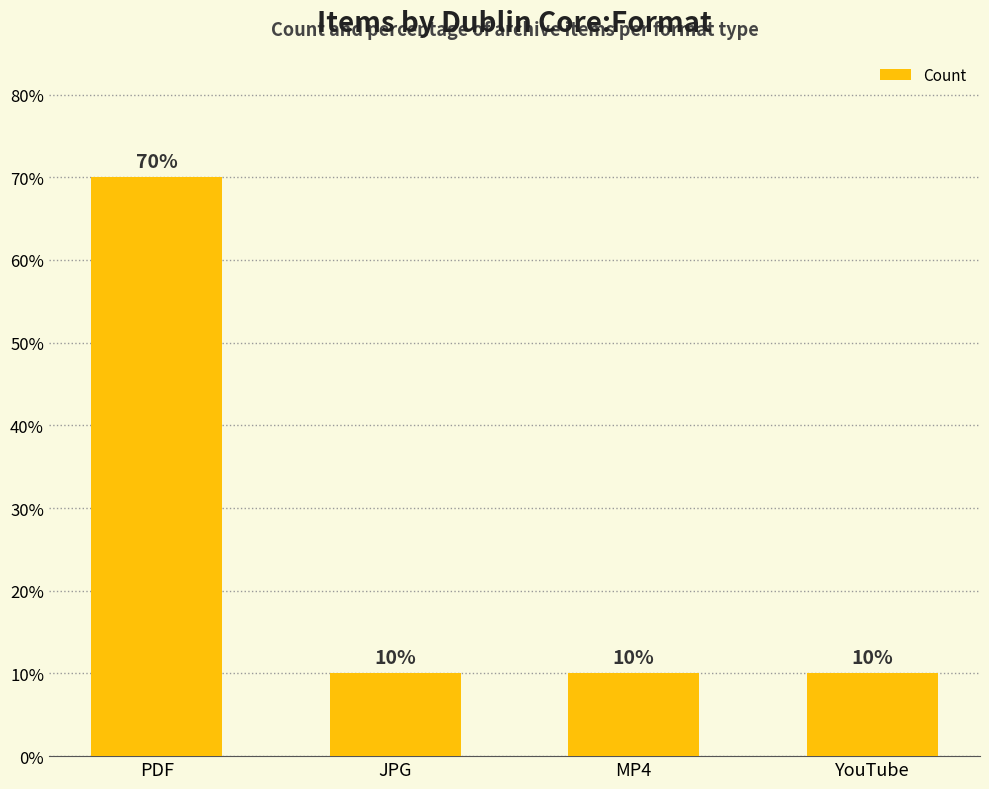

What is the label of the 4th bar from the right?

PDF